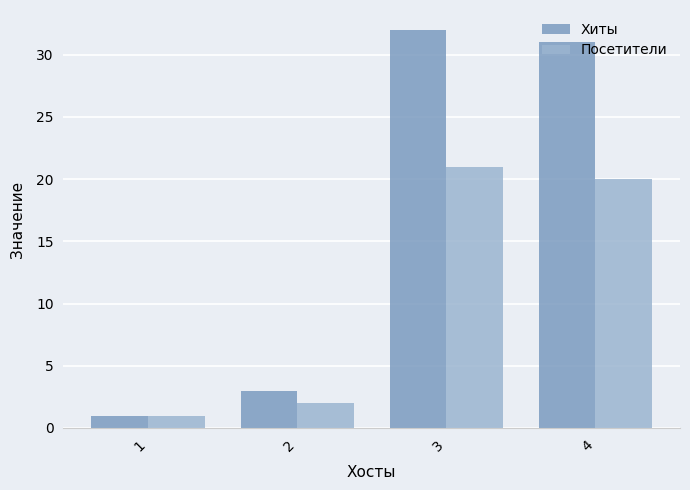

What is the average value of the Хиты series?

17